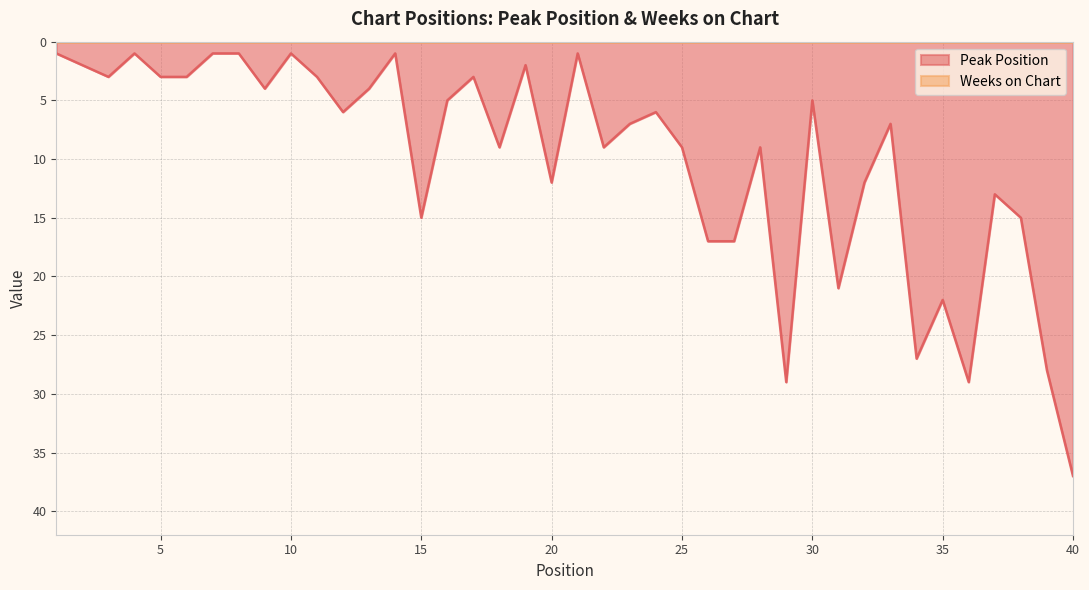

List the labels in order of value, smallest first.

1, 4, 7, 8, 10, 14, 21, 2, 19, 3, 5, 6, 11, 17, 9, 13, 16, 30, 12, 24, 23, 33, 18, 22, 25, 28, 20, 32, 37, 15, 38, 26, 27, 31, 35, 34, 39, 29, 36, 40